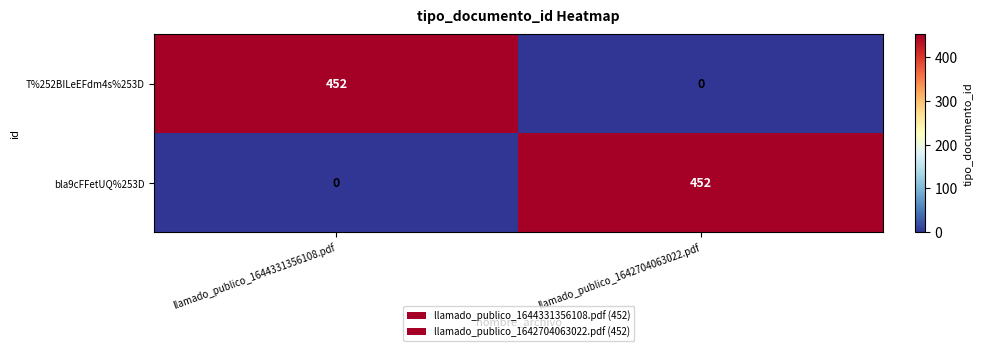

Rank the series at llamado_publico_1642704063022.pdf from highest to lowest value.

bla9cFFetUQ%253D, T%252BILeEFdm4s%253D